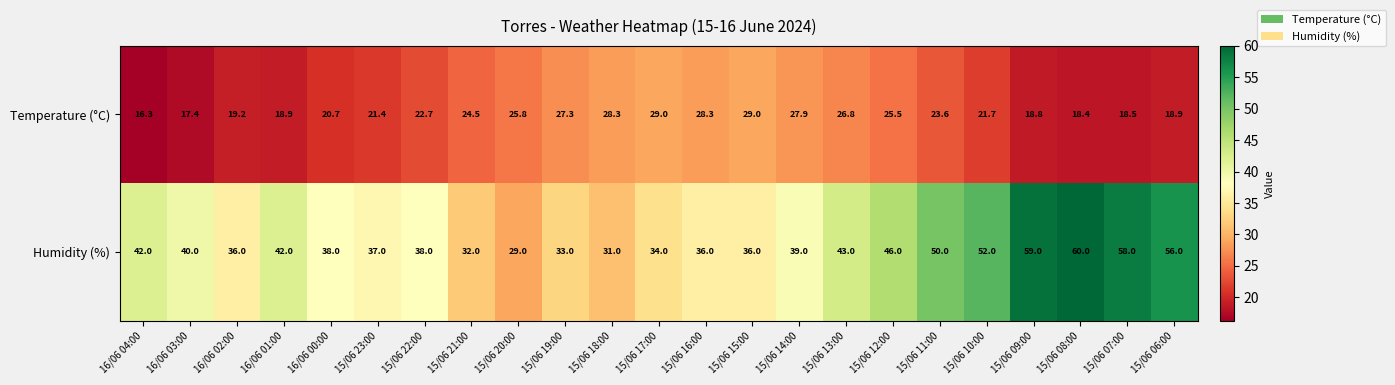

Between 15/06 20:00 and 15/06 13:00, which series saw the biggest shift?

Humidity (%)